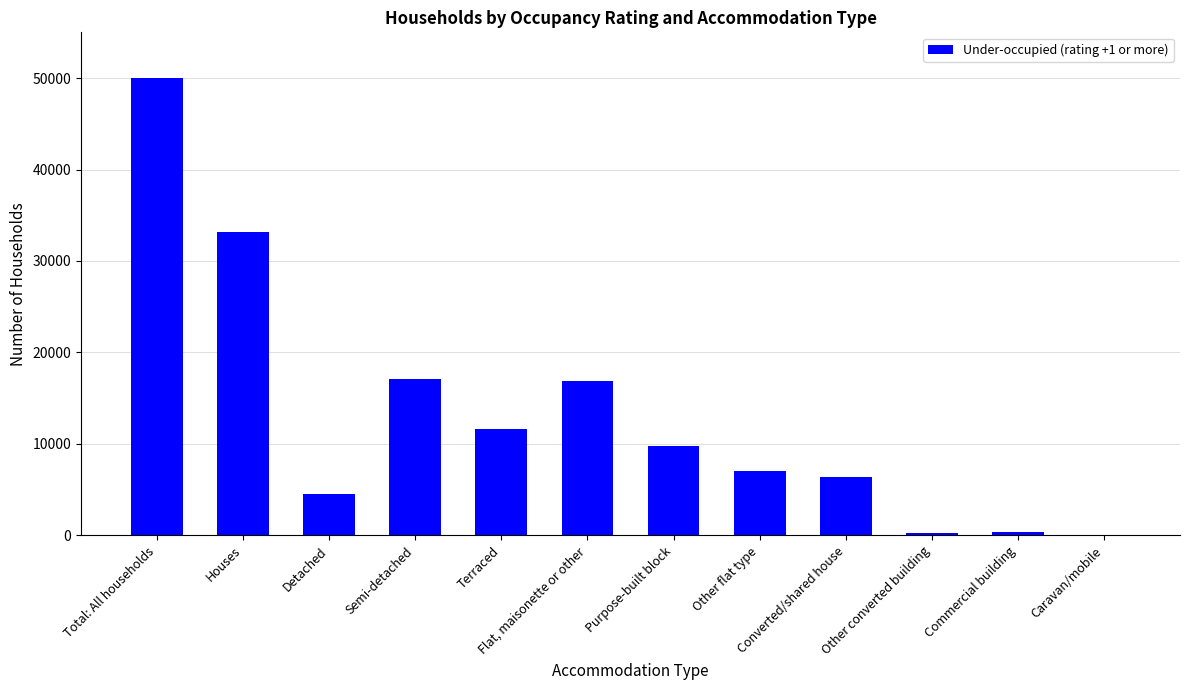

What is the maximum value shown in the chart?

50046